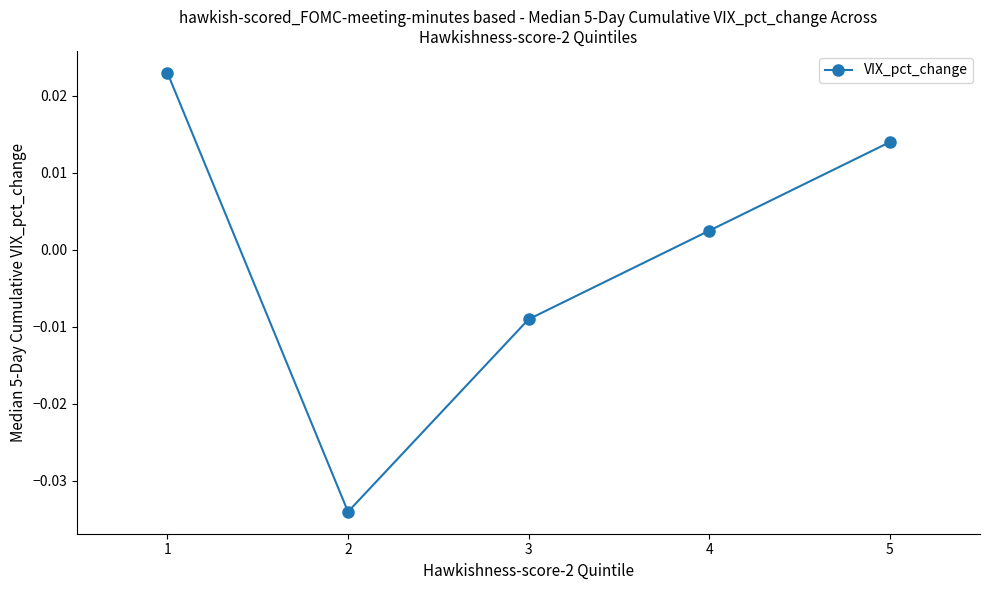

True or false: the data has more than 2 interior local peaks.

False